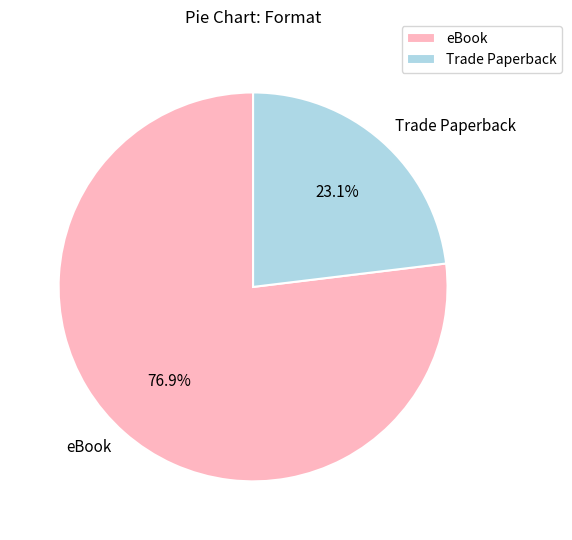

What is the smallest slice in the pie chart?

Trade Paperback